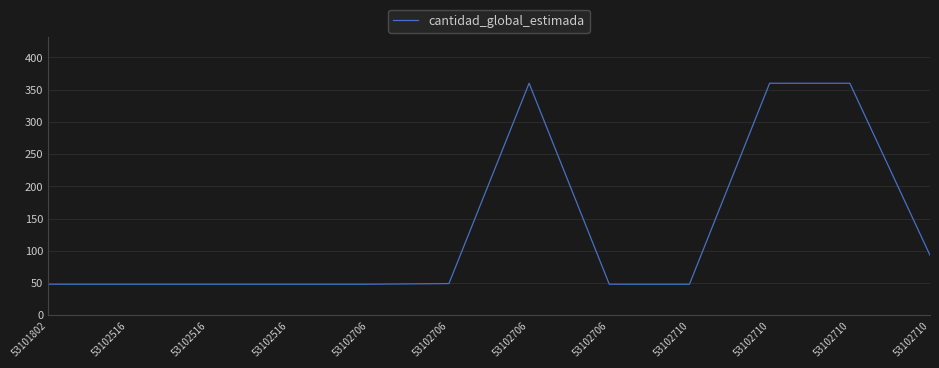

Rank the categories by value from highest to lowest.

53102706, 53102710, 53102710, 53102710, 53102706, 53101802, 53102516, 53102516, 53102516, 53102706, 53102706, 53102710